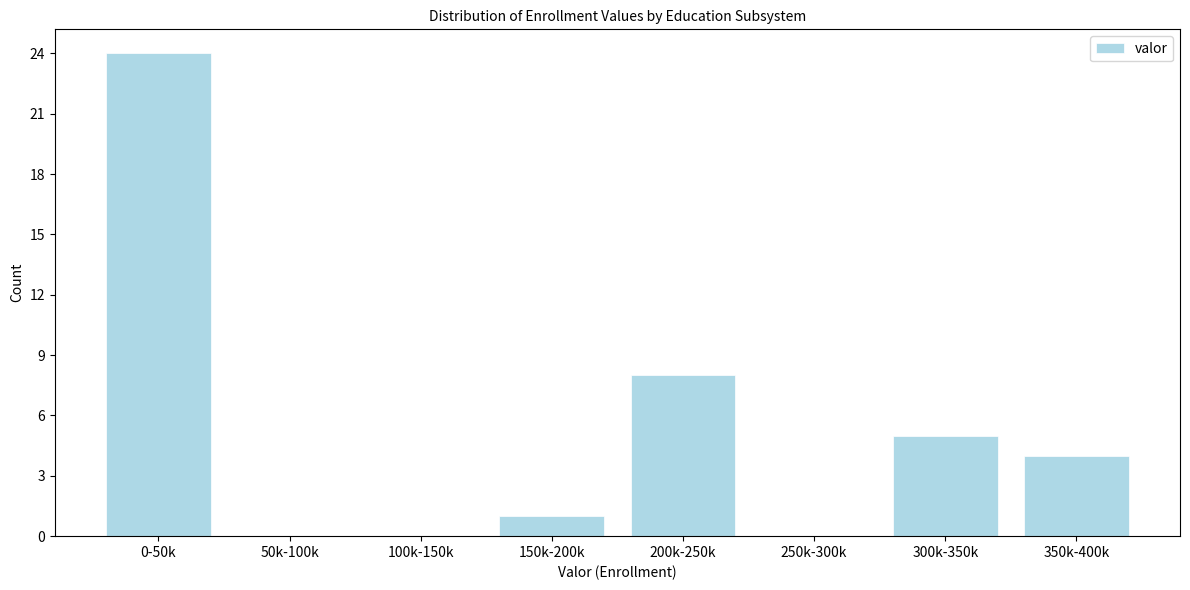

Reading left to right, list all the values displayed in this chart.

0-50k=24	50k-100k=0	100k-150k=0	150k-200k=1	200k-250k=8	250k-300k=0	300k-350k=5	350k-400k=4